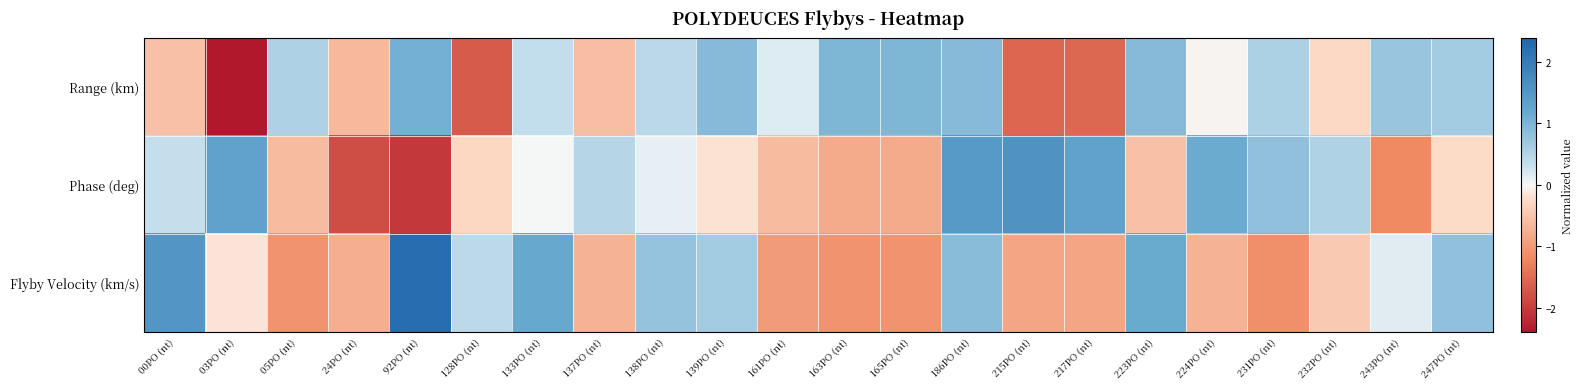

At 133PO (nt), list the series in order from largest to smallest.

Flyby Velocity (km/s), Range (km), Phase (deg)